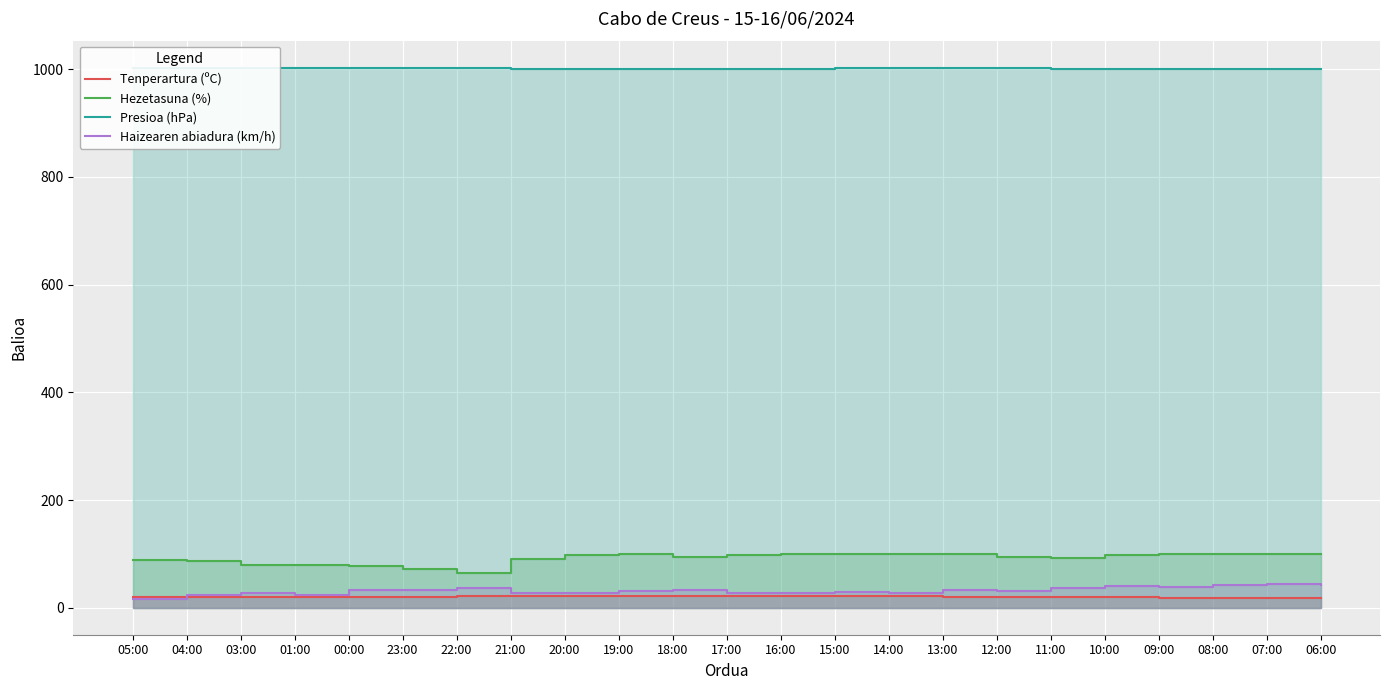

What are all the series names shown in the legend?

Tenperartura (ºC), Hezetasuna (%), Presioa (hPa), Haizearen abiadura (km/h)